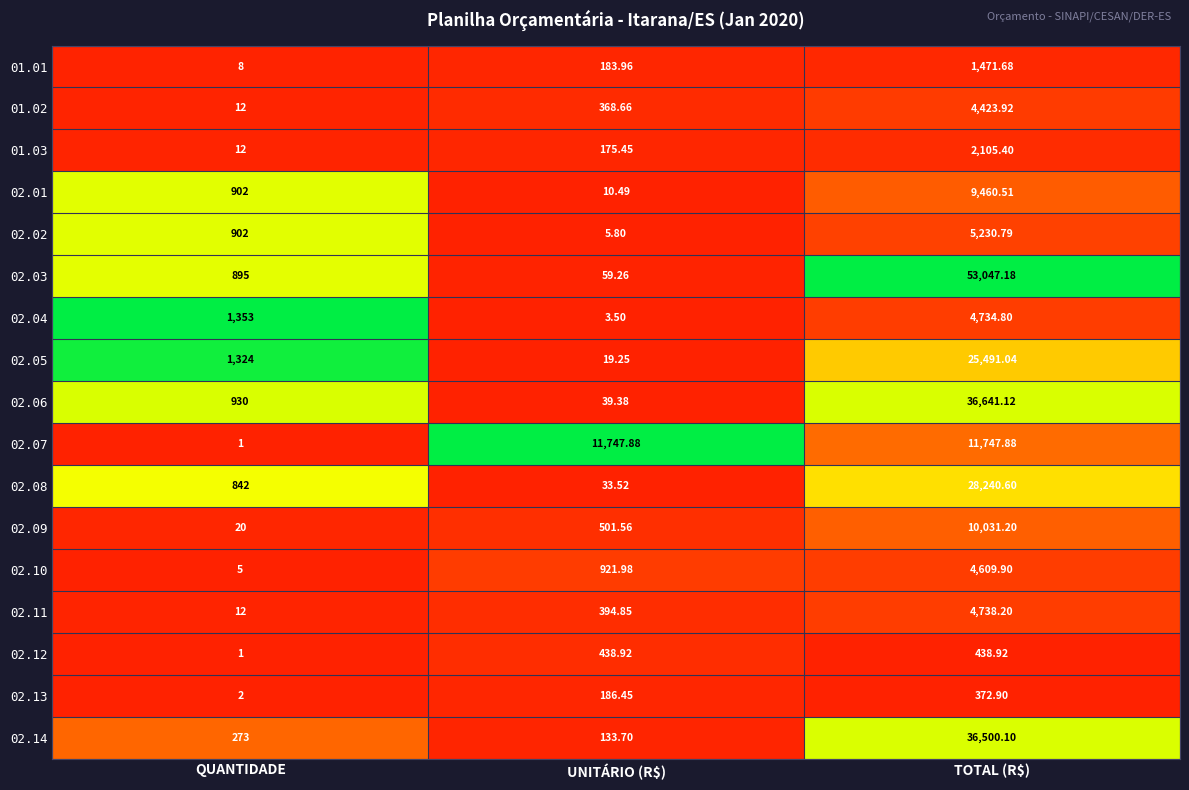

Where is 02.10 nearest to the value 2307?

UNITÁRIO (R$)